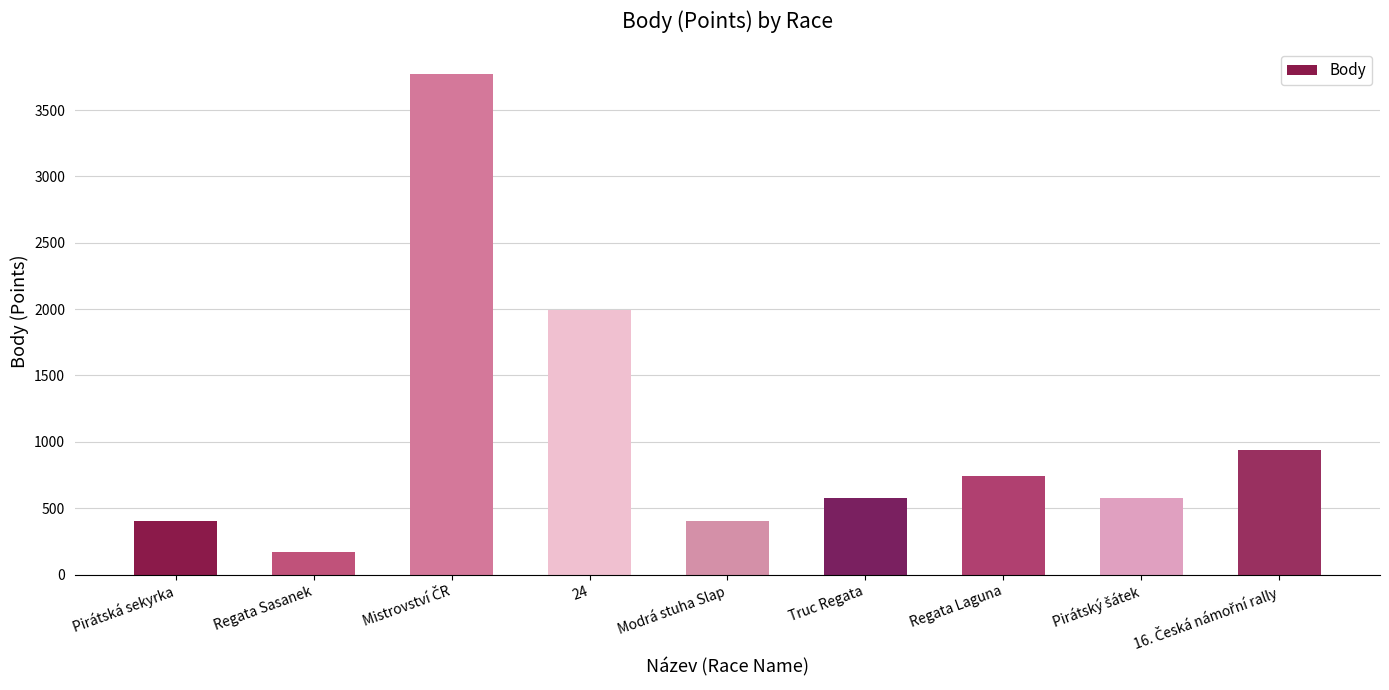

Does the chart contain stacked bars?

No